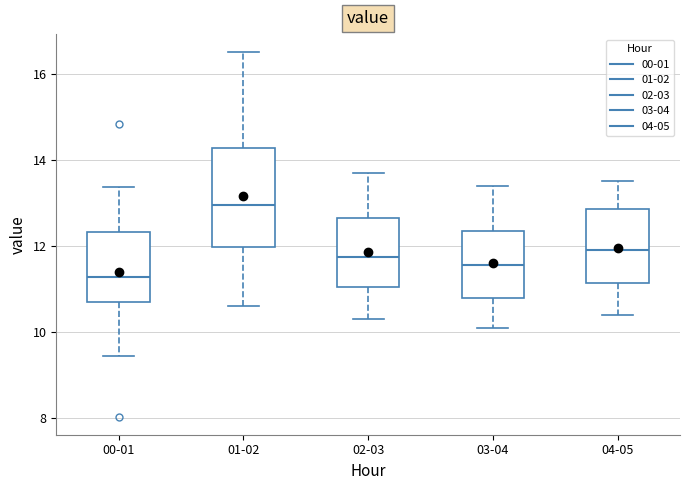

Where is the lower edge of the box for 01-02 on the y-axis? The values are not printed on the chart, so give them approximately, as read against the axis.

12.0